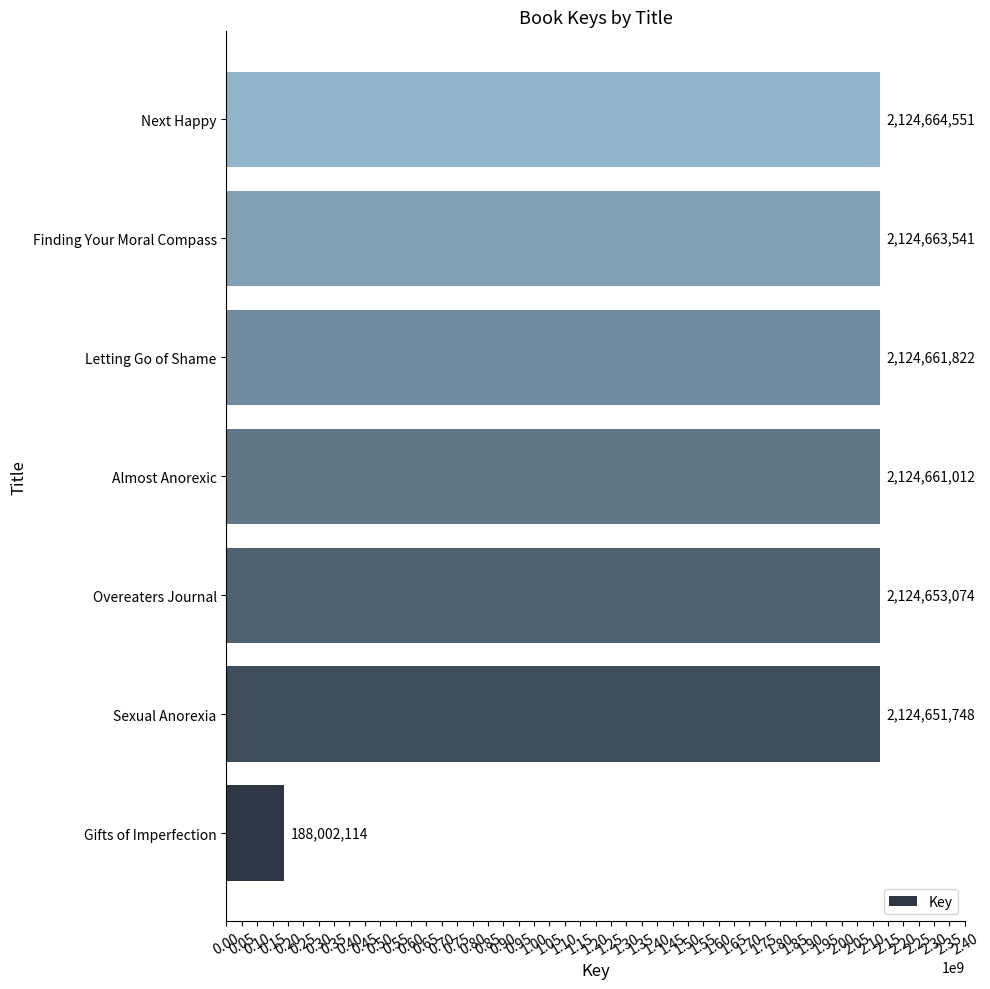

Which label corresponds to the largest value in the chart?

Next Happy